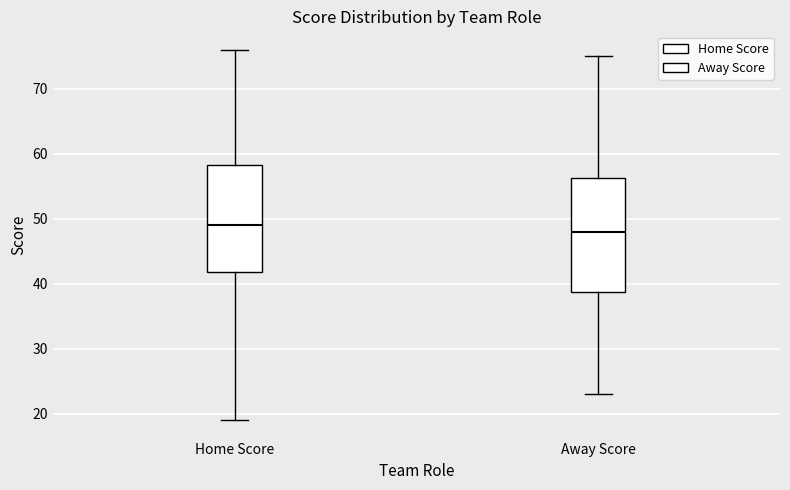

Where does the lower whisker of the box for Home Score end on the y-axis? The values are not printed on the chart, so give them approximately, as read against the axis.

19